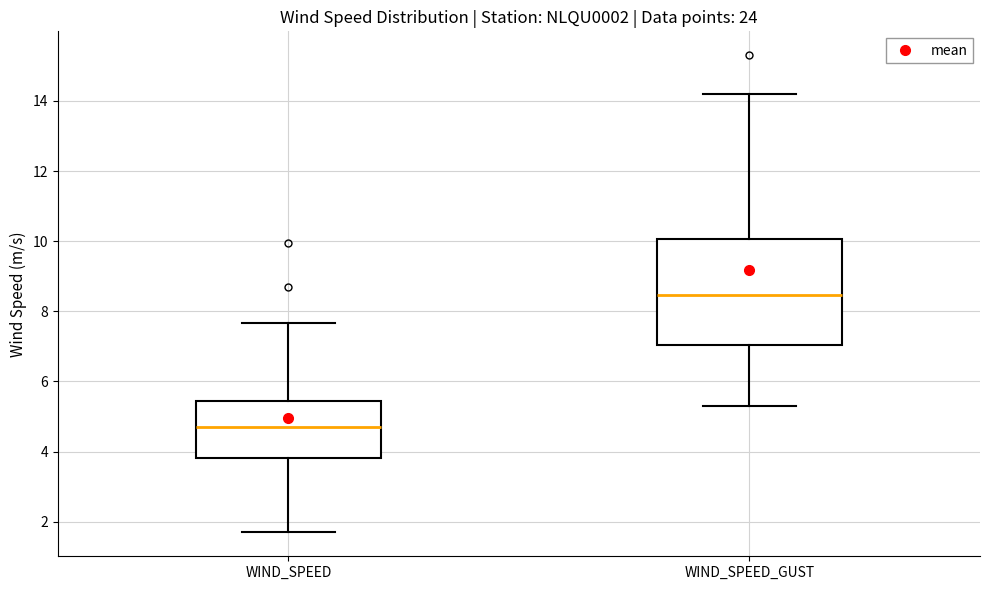

Where does the lower whisker of the box for WIND_SPEED end on the y-axis? The values are not printed on the chart, so give them approximately, as read against the axis.

1.6